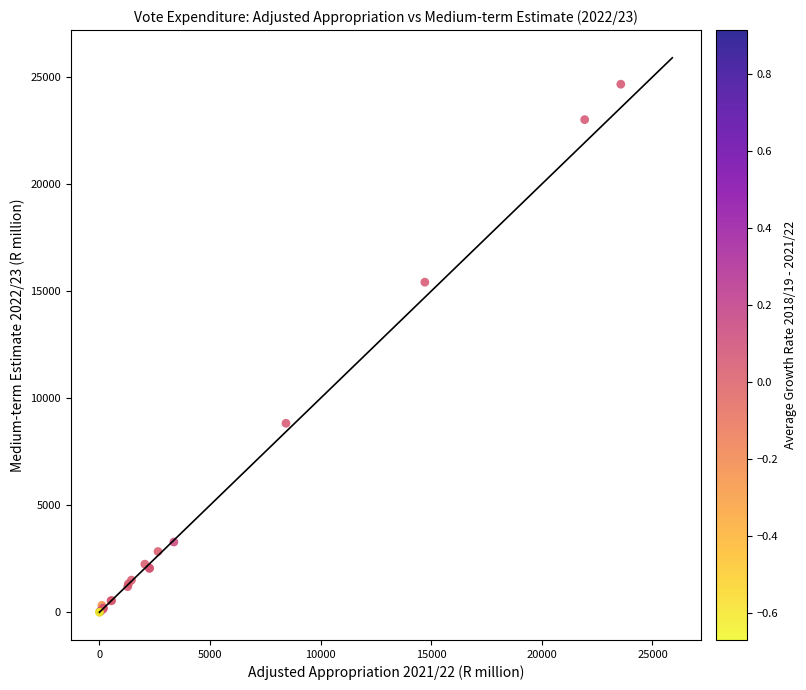

What Y value in the scatter plot is closest to 12331?

15417.0